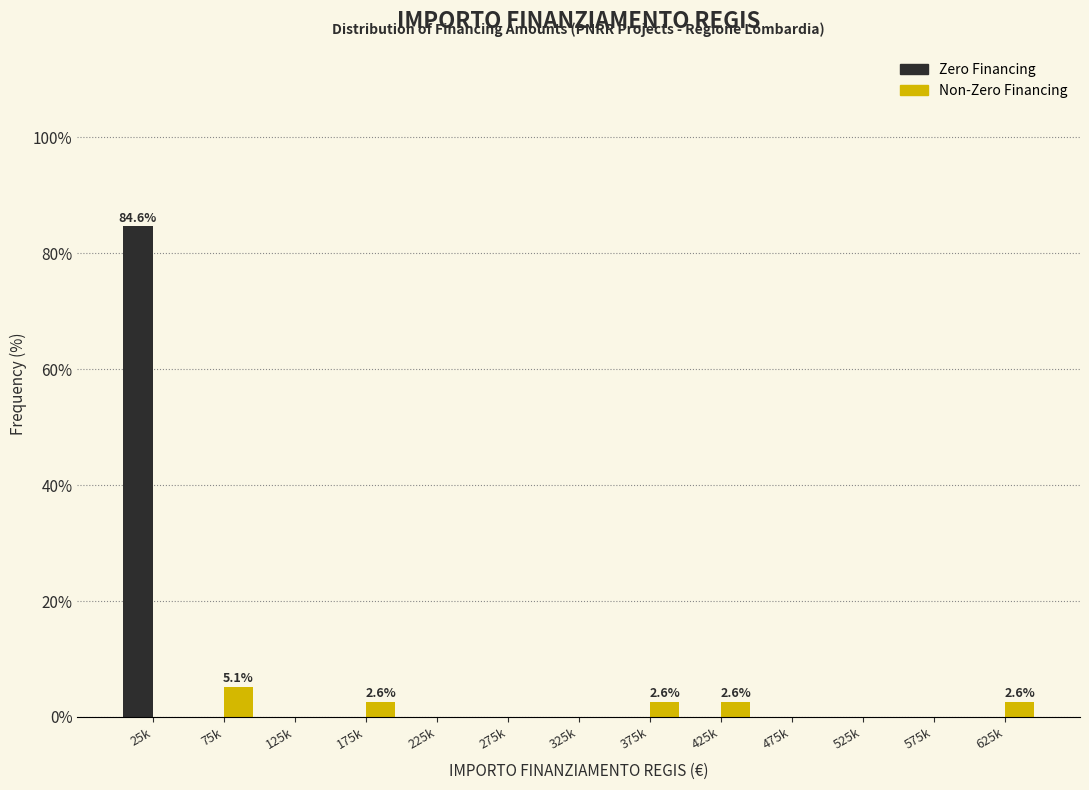

Reading right to left, extract all data points from this chart.

Zero Financing: 625k=0.0	575k=0.0	525k=0.0	475k=0.0	425k=0.0	375k=0.0	325k=0.0	275k=0.0	225k=0.0	175k=0.0	125k=0.0	75k=0.0	25k=84.6
Non-Zero Financing: 625k=2.6	575k=0.0	525k=0.0	475k=0.0	425k=2.6	375k=2.6	325k=0.0	275k=0.0	225k=0.0	175k=2.6	125k=0.0	75k=5.1	25k=0.0